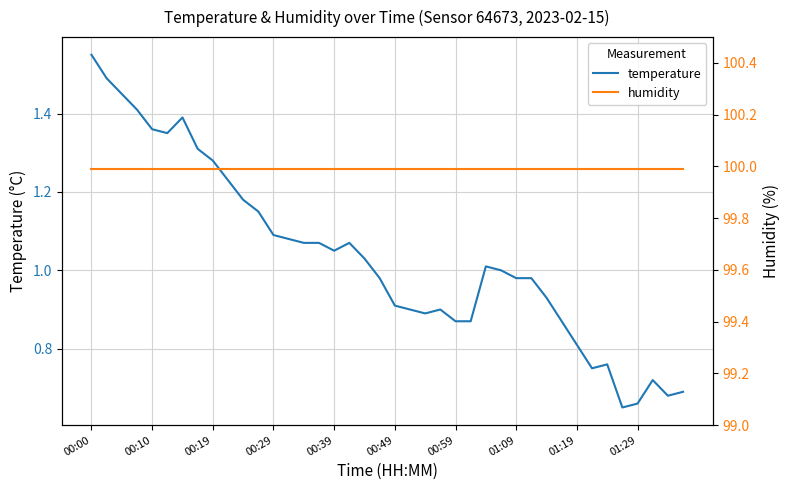

Which category has the highest value in the temperature series?

00:00